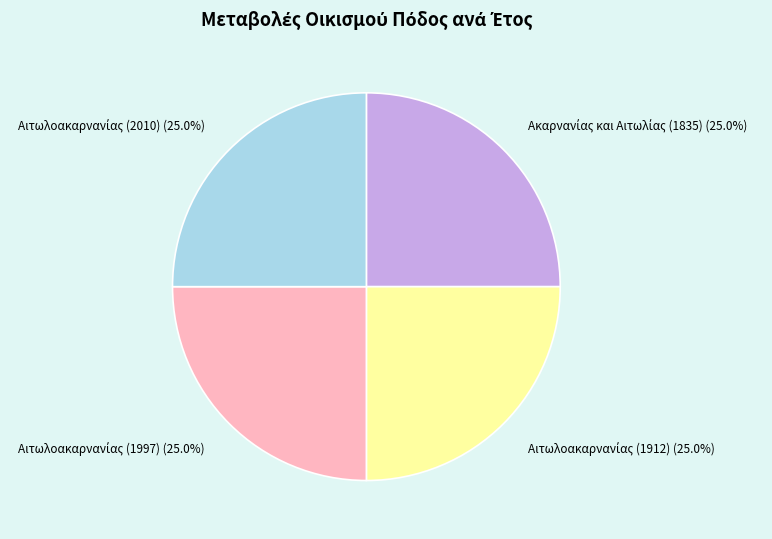

Is there any slice that represents more than half of the pie?

No